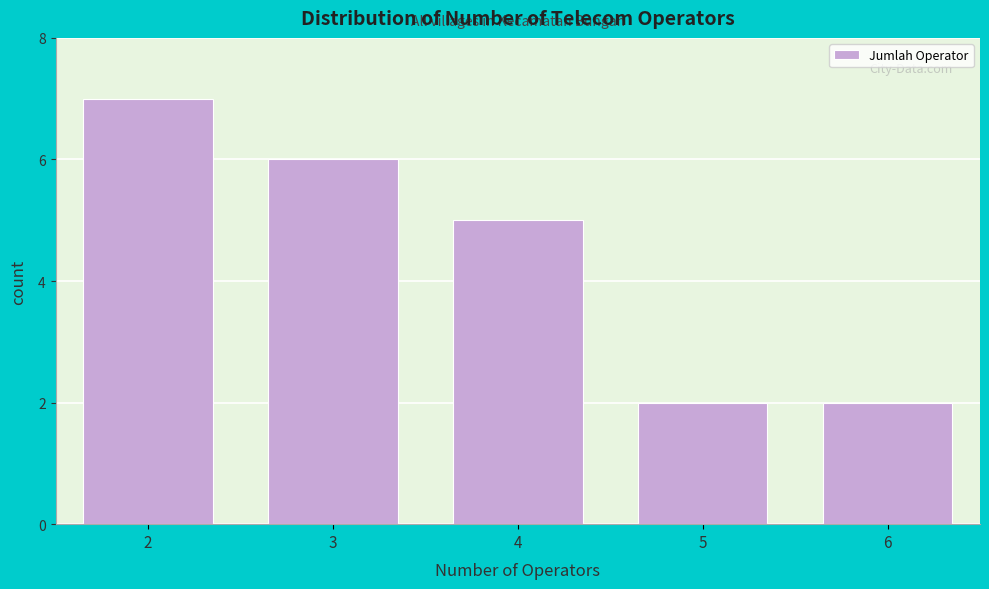

Reading left to right, extract all data points from this chart.

7	6	5	2	2